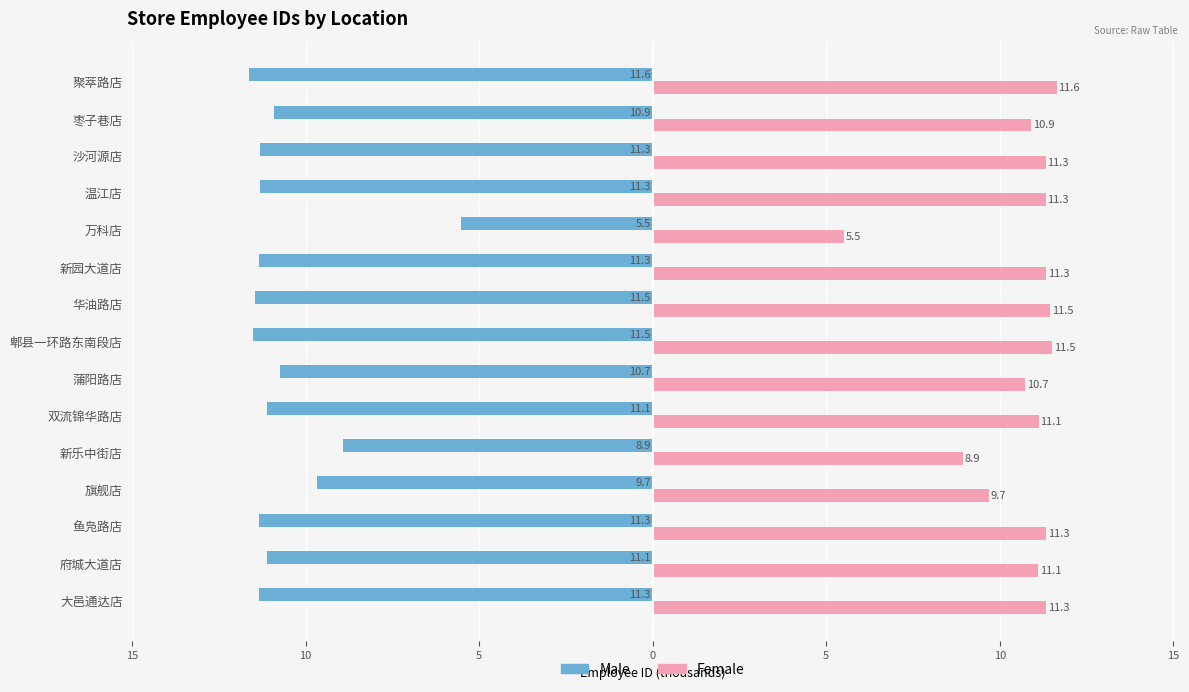

What are all the series names shown in the legend?

Male, Female